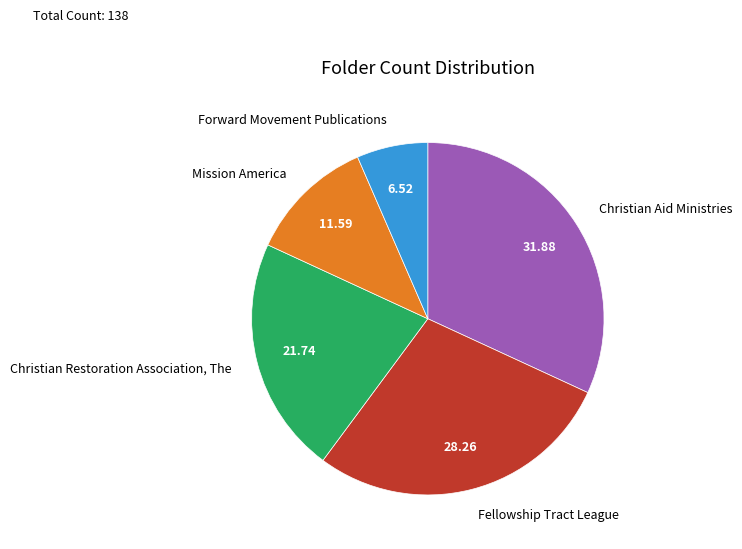

Which category has the biggest portion of the pie?

Christian Aid Ministries